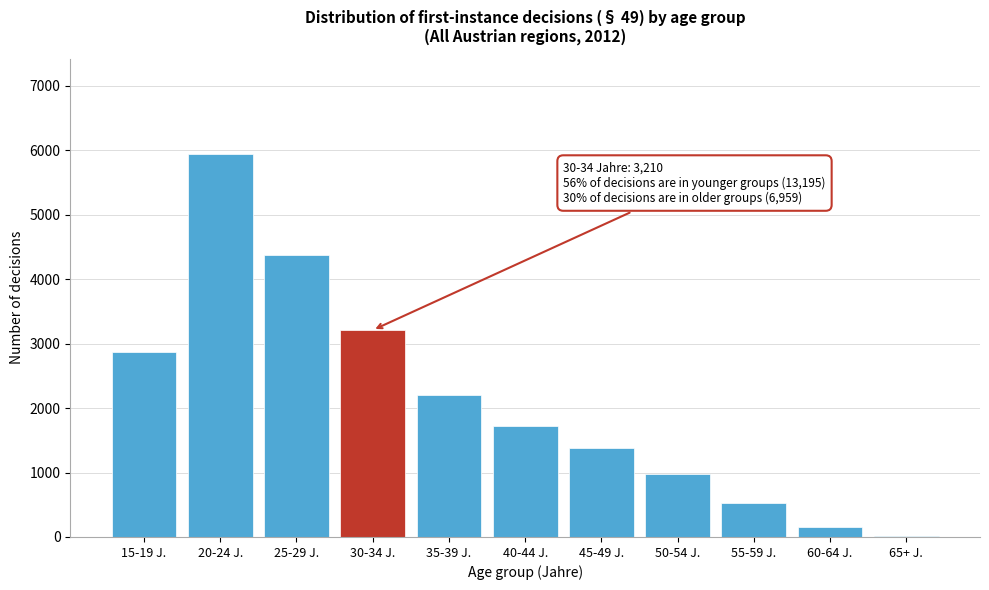

Reading left to right, extract all data points from this chart.

15-19 J.=2875	20-24 J.=5939	25-29 J.=4381	30-34 J.=3210	35-39 J.=2203	40-44 J.=1715	45-49 J.=1378	50-54 J.=975	55-59 J.=526	60-64 J.=153	65+ J.=9